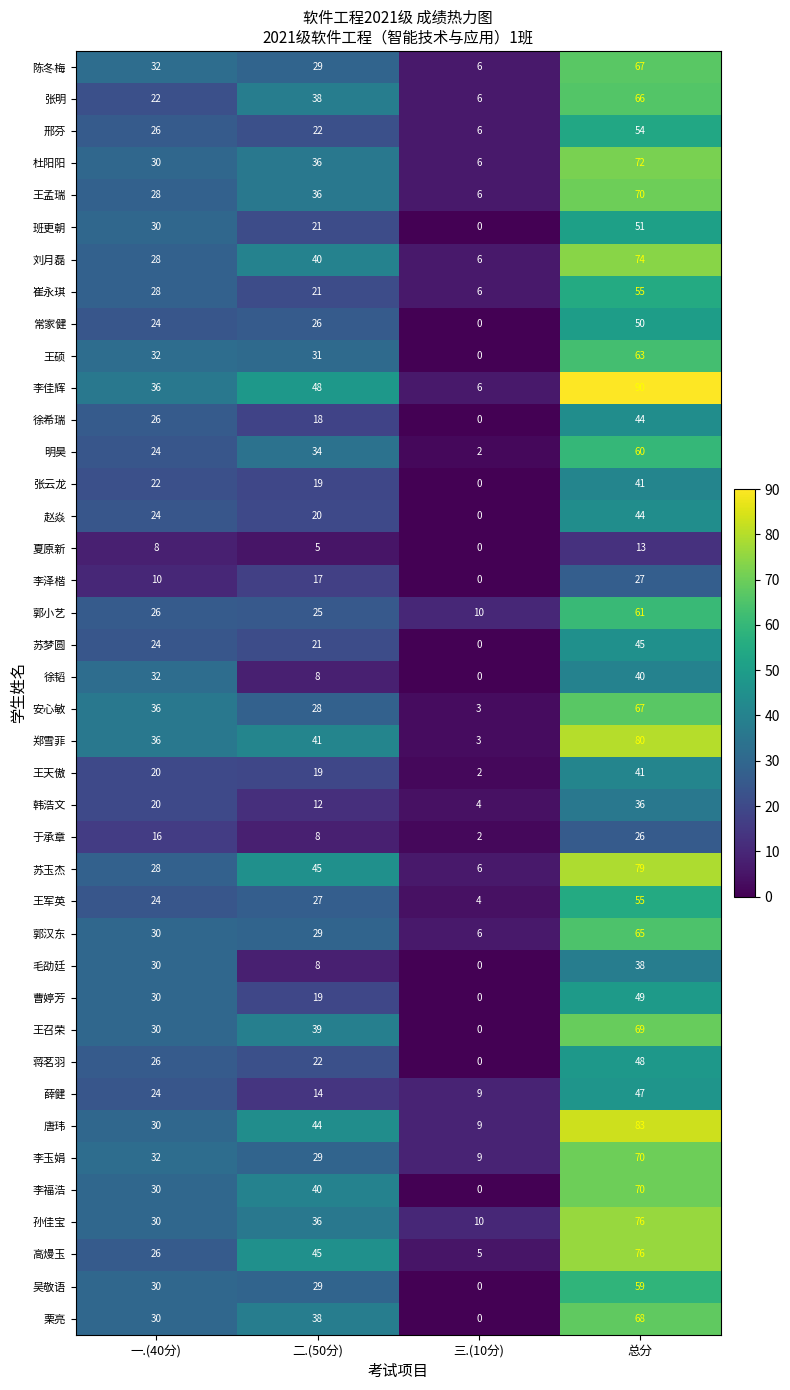

Between 一.(40分) and 总分, which series saw the biggest shift?

李佳辉